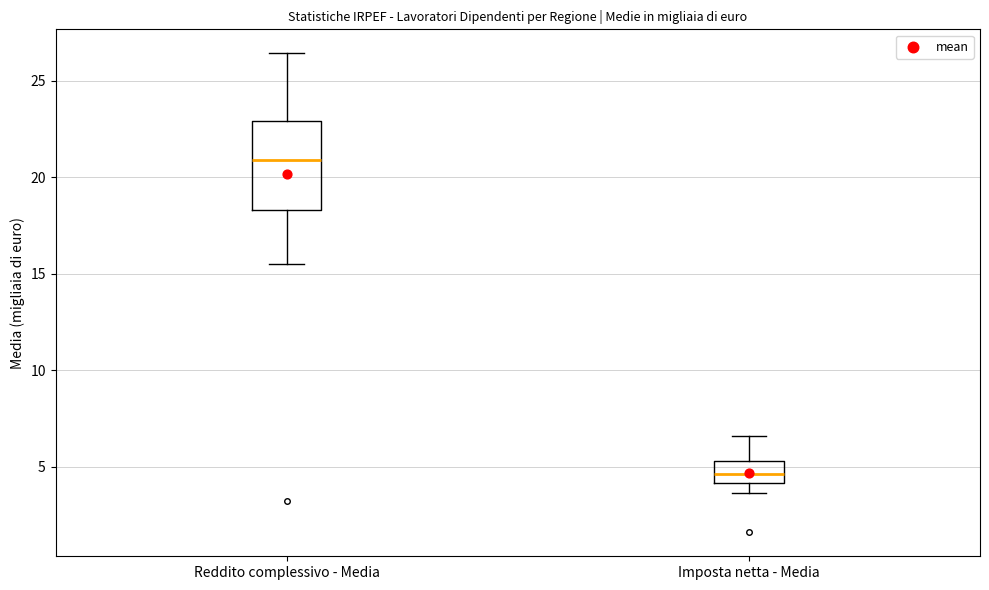

Reading left to right, read every box against the y-axis: the position of its median line, the range the box covers, and the ends of its whiskers. The values are not printed on the chart, so give them approximately, as read against the axis.

Reddito complessivo - Media: median 21.0, box 18.5 to 23.0, whiskers 15.5 to 26.5
Imposta netta - Media: median 4.5, box 4.0 to 5.5, whiskers 3.5 to 6.5